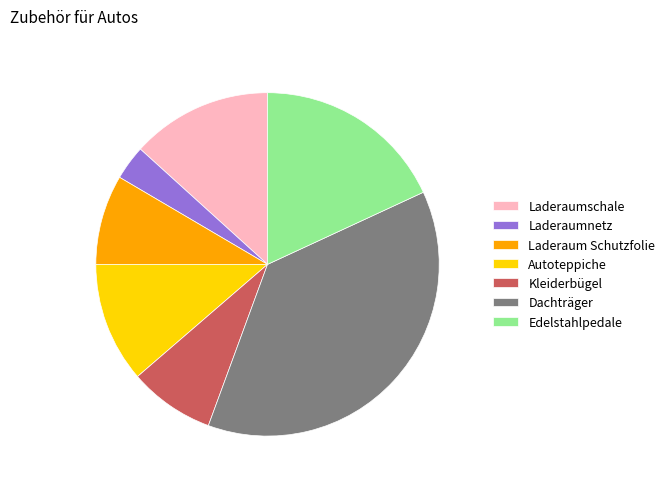

Do Edelstahlpedale and Dachträger together represent more than half of the pie?

Yes